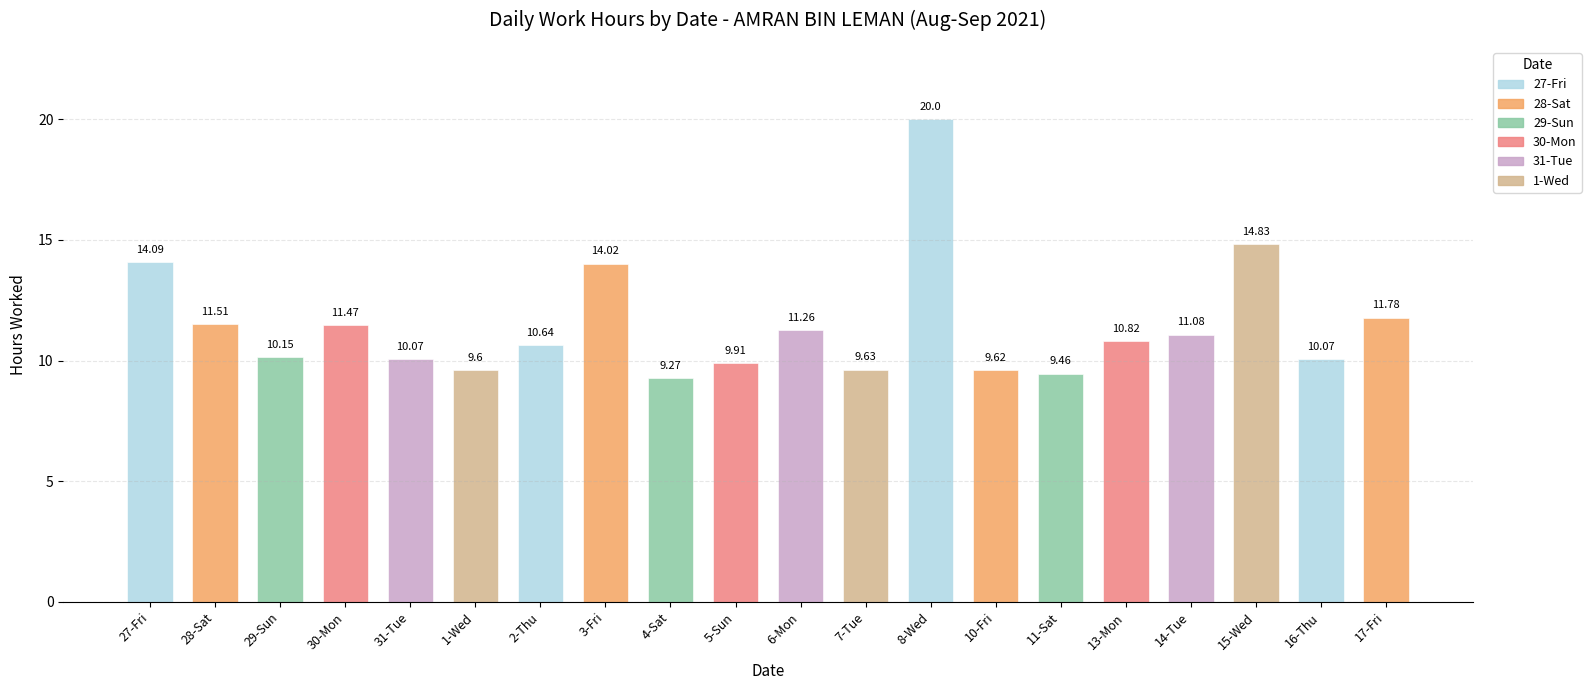

What is the change in value from 15-Wed to 17-Fri?

-3.1